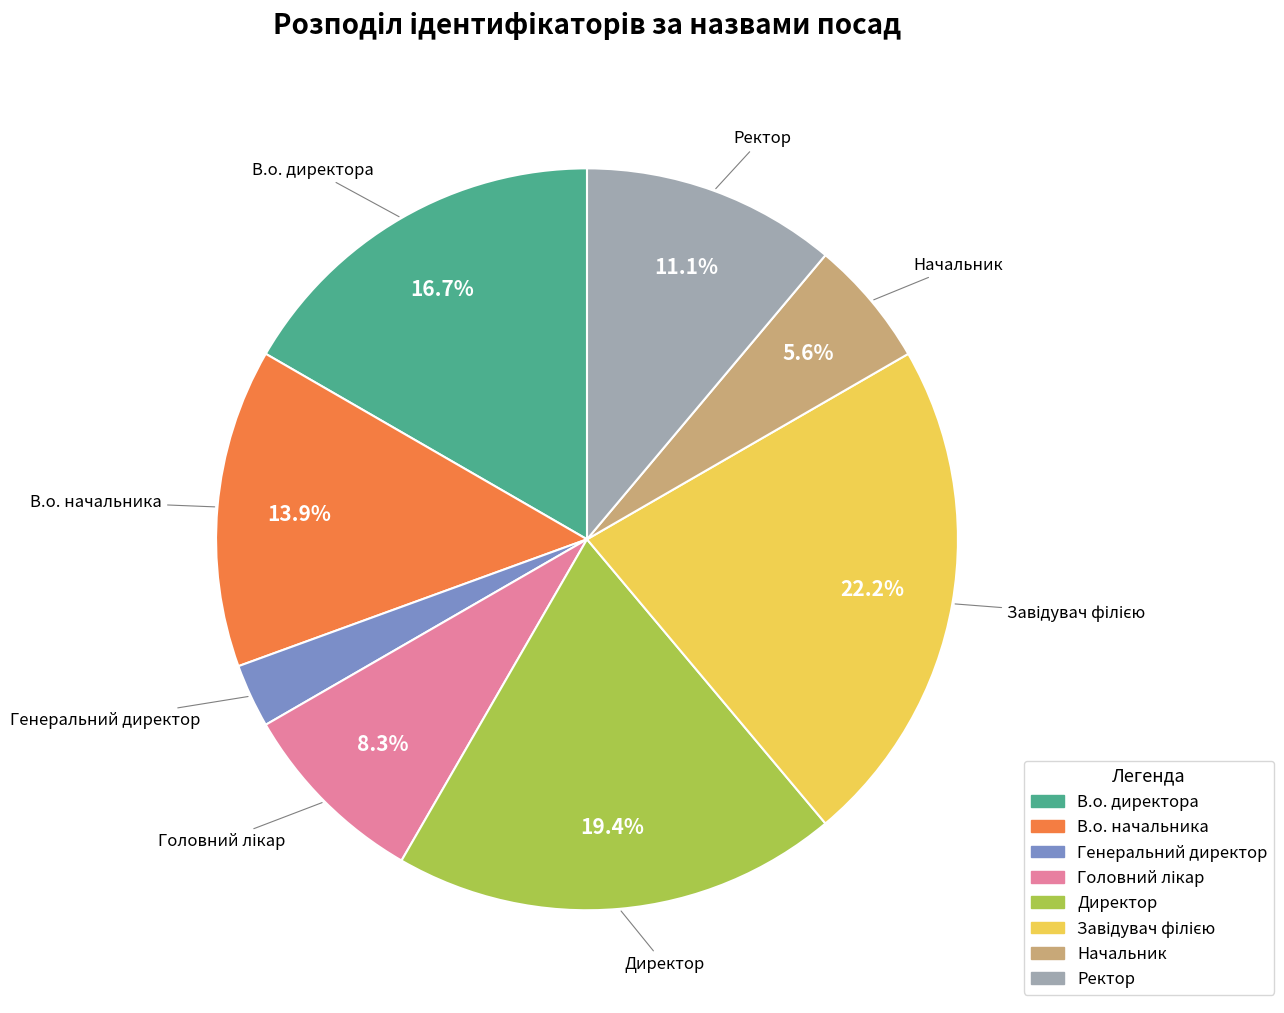

How much of the chart is everything except В.о. директора?

83.3%